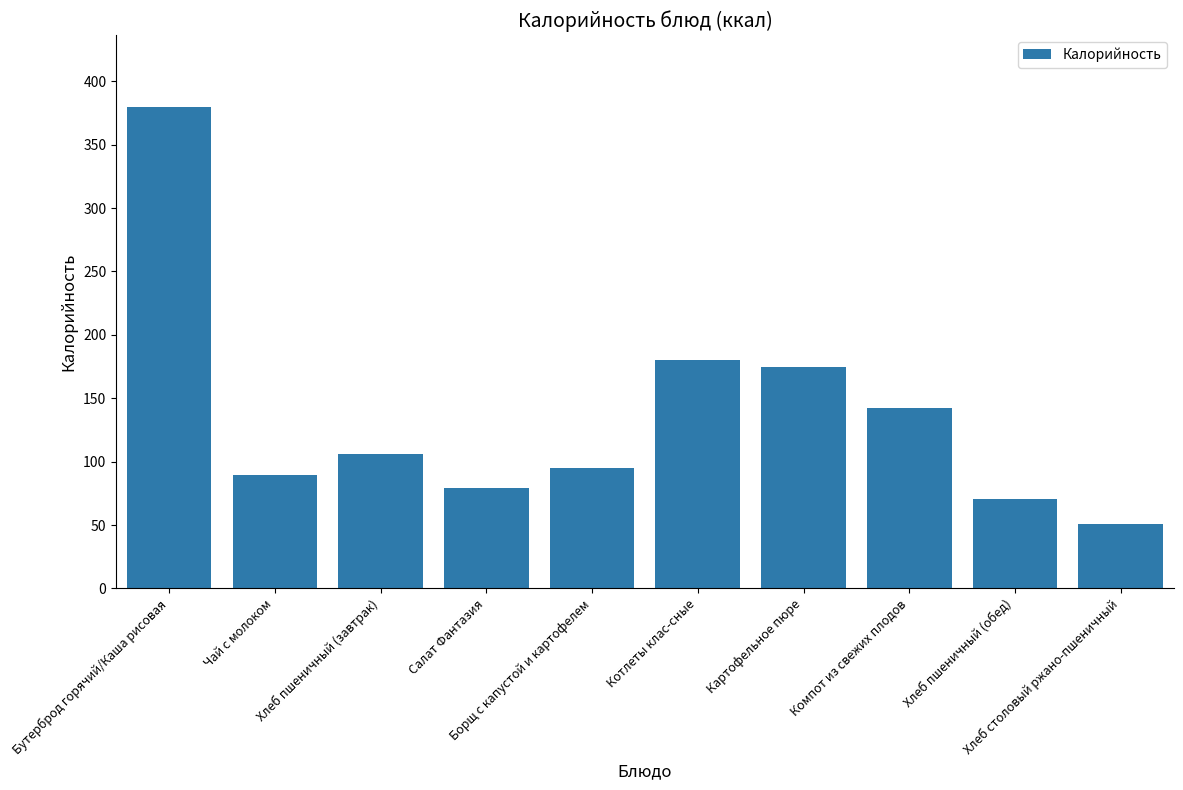

What is the change in value from Борщ с капустой и картофелем to Хлеб пшеничный (обед)?

-24.5